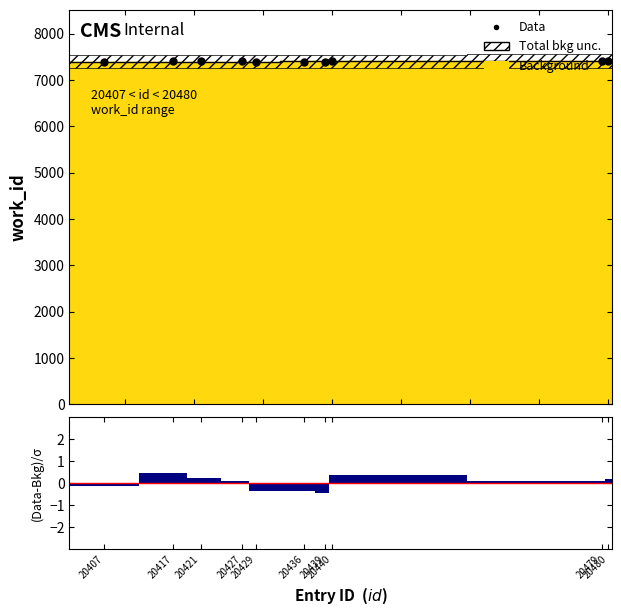

Which series reaches the maximum Y coordinate?

Data